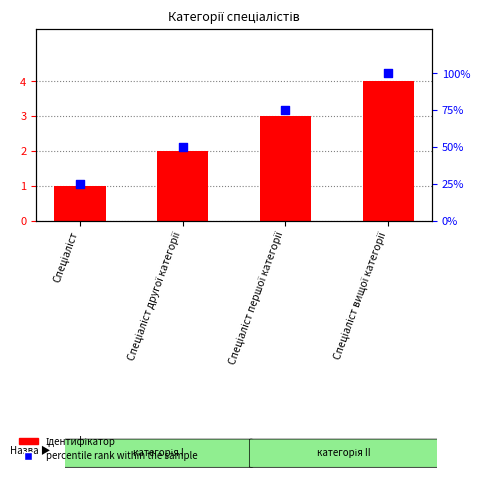

At how many categories does at least one series exceed 20?

4